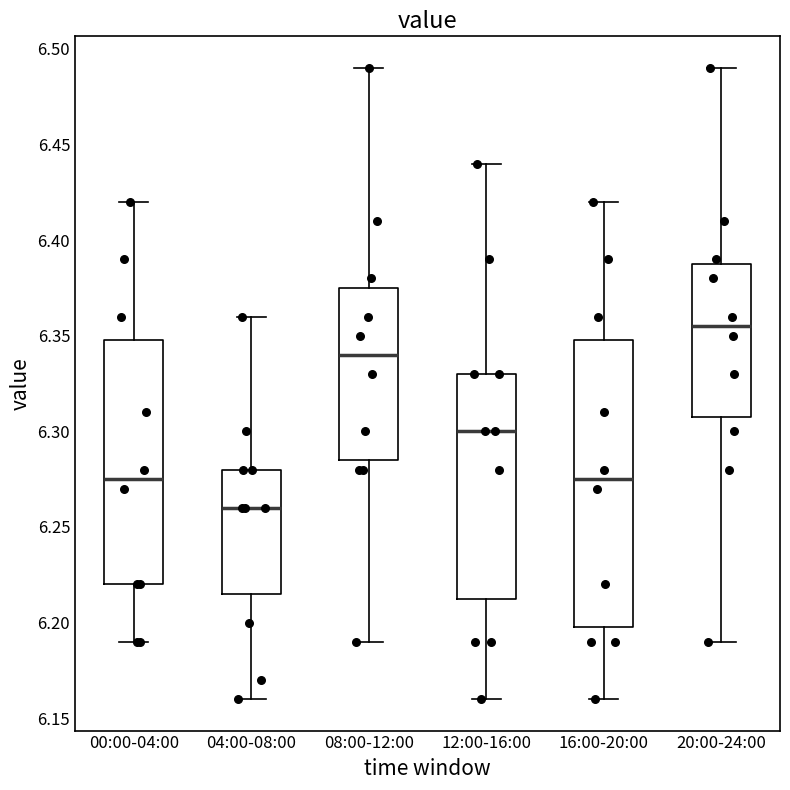

Reading left to right, read every box against the y-axis: the position of its median line, the range the box covers, and the ends of its whiskers. The values are not printed on the chart, so give them approximately, as read against the axis.

00:00-04:00: median 6.275, box 6.220 to 6.350, whiskers 6.190 to 6.420
04:00-08:00: median 6.260, box 6.215 to 6.280, whiskers 6.160 to 6.360
08:00-12:00: median 6.340, box 6.285 to 6.375, whiskers 6.190 to 6.490
12:00-16:00: median 6.300, box 6.215 to 6.330, whiskers 6.160 to 6.440
16:00-20:00: median 6.275, box 6.200 to 6.350, whiskers 6.160 to 6.420
20:00-24:00: median 6.355, box 6.310 to 6.390, whiskers 6.190 to 6.490